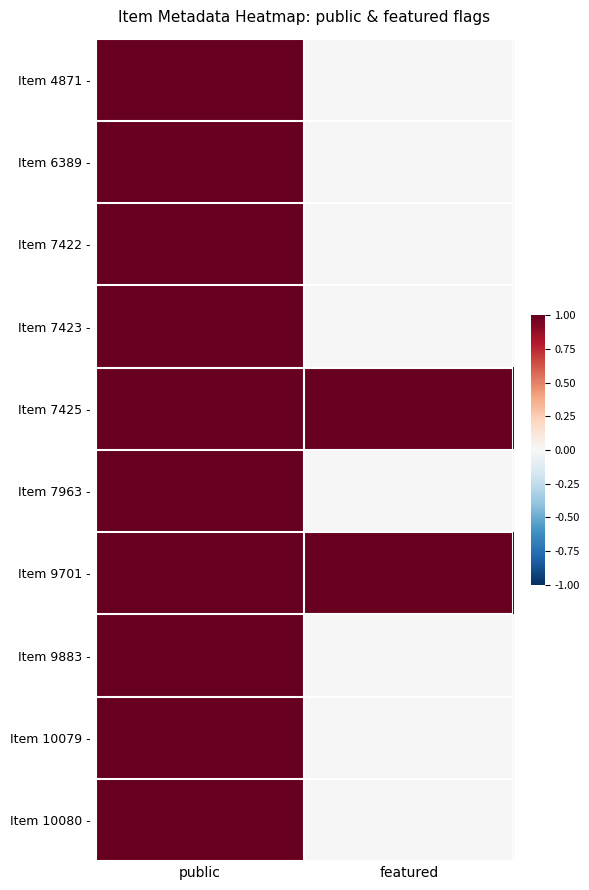

Which has a higher value, public or featured?

public